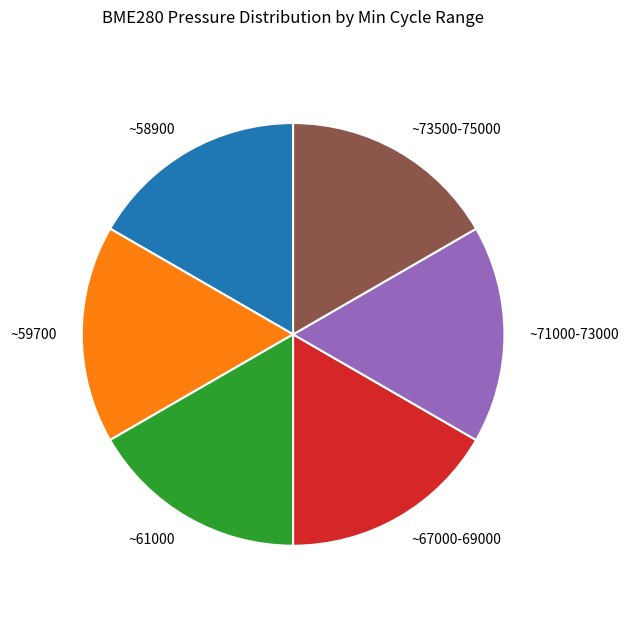

Is the sum of ~59700 and ~71000-73000 greater than half?

No